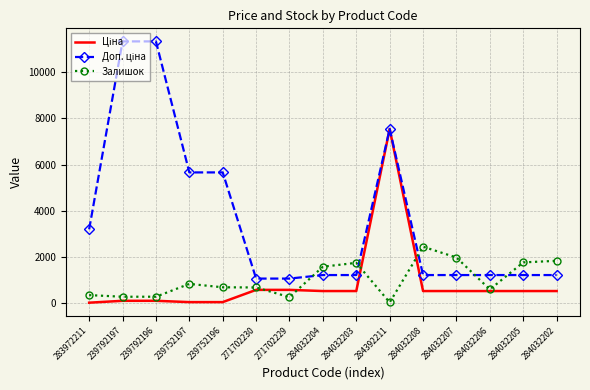

At which category is the sum across all series the highest?

284392211